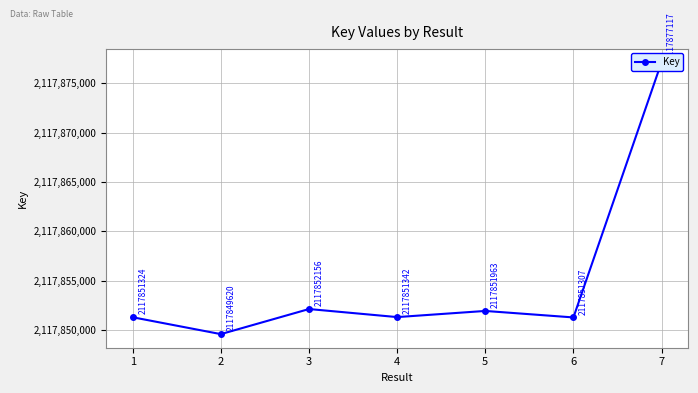

Does the chart display data point markers on the line(s)?

Yes